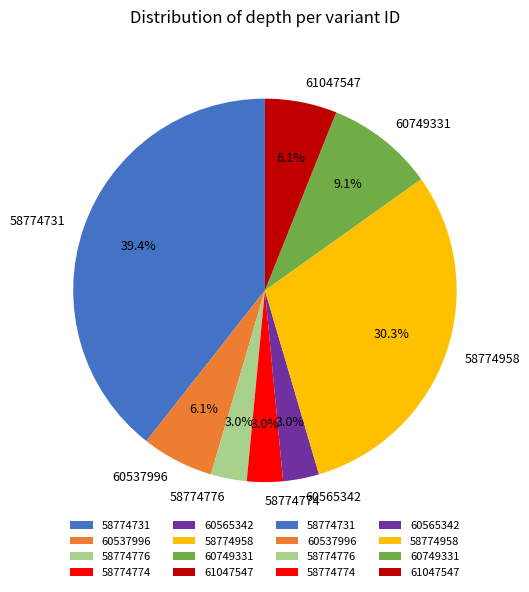

What percentage is NOT represented by 60565342?

97.0%